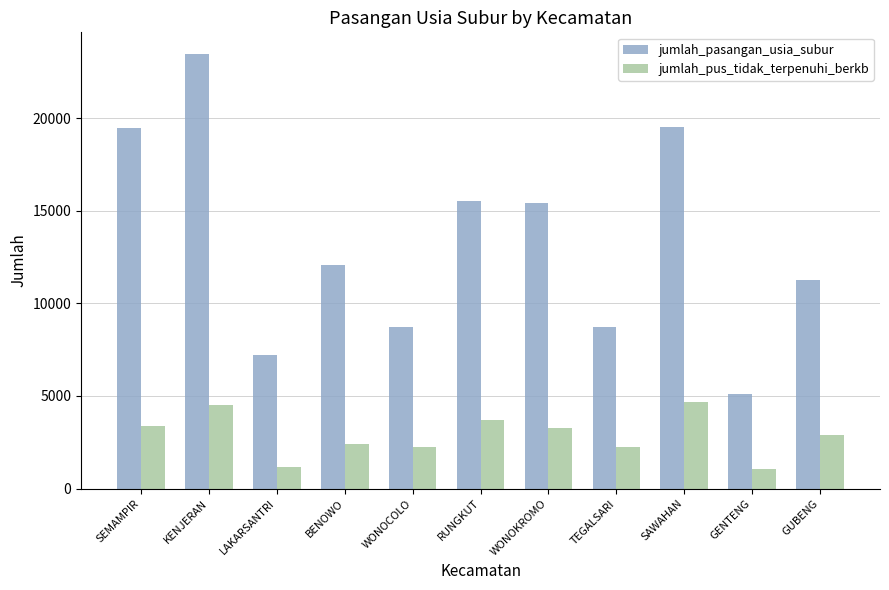

What is the difference between the highest and lowest values at SEMAMPIR?

16071